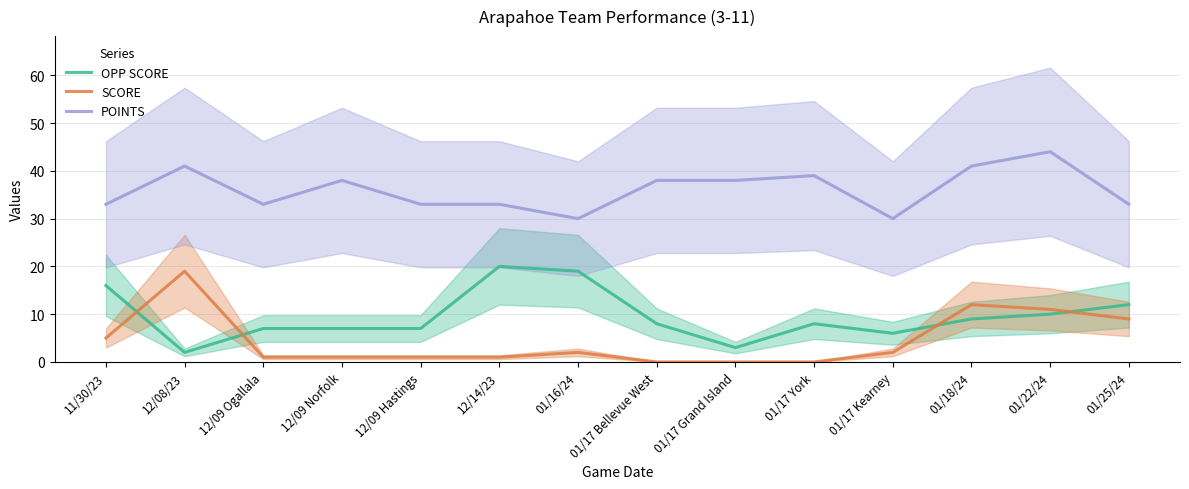

Reading left to right, extract all data points from this chart.

OPP SCORE: 16	2	7	7	7	20	19	8	3	8	6	9	10	12
SCORE: 5	19	1	1	1	1	2	0	0	0	2	12	11	9
POINTS: 33	41	33	38	33	33	30	38	38	39	30	41	44	33